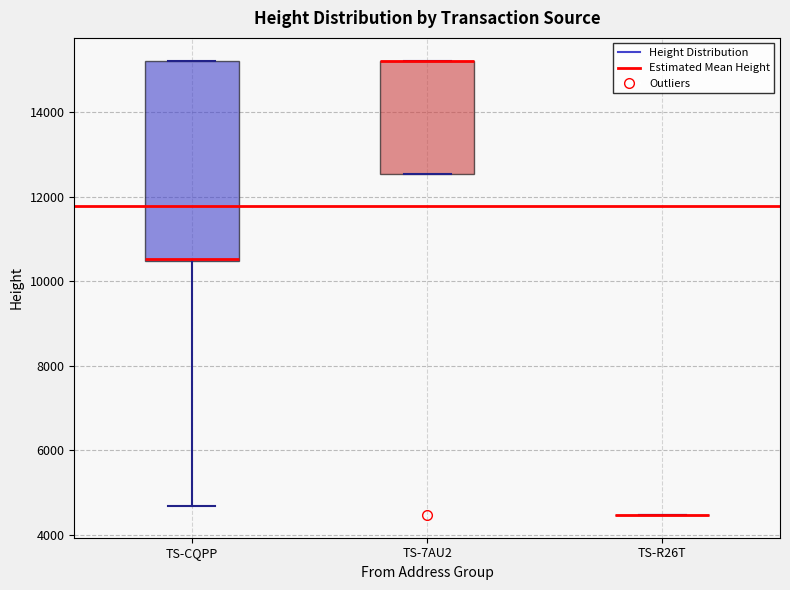

Reading left to right, read every box against the y-axis: the position of its median line, the range the box covers, and the ends of its whiskers. The values are not printed on the chart, so give them approximately, as read against the axis.

TS-CQPP: median 10600 (drawn on the box's lower edge), box 10400 to 15200, whiskers 4600 to 15200
TS-7AU2: median 15200 (drawn on the box's upper edge), box 12600 to 15200, whiskers 12600 to 15200
TS-R26T: box collapsed to a line at 4400, whiskers 4400 to 4400